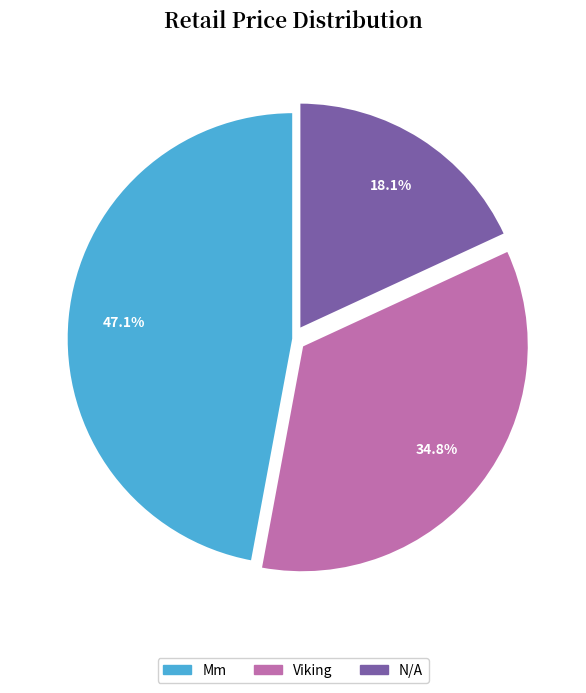

Is N/A the majority of the pie?

No